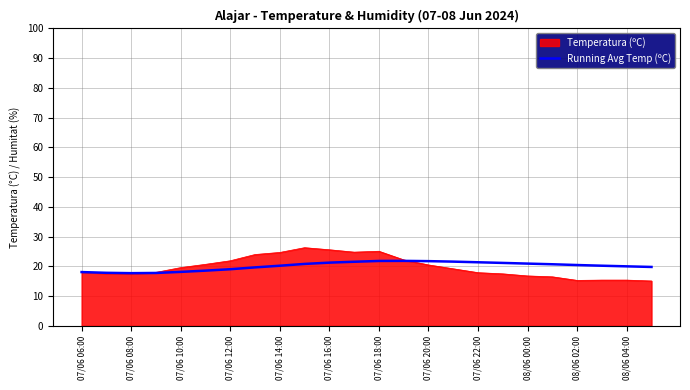

Which series has the largest range (max minus min)?

Temperatura (ºC)